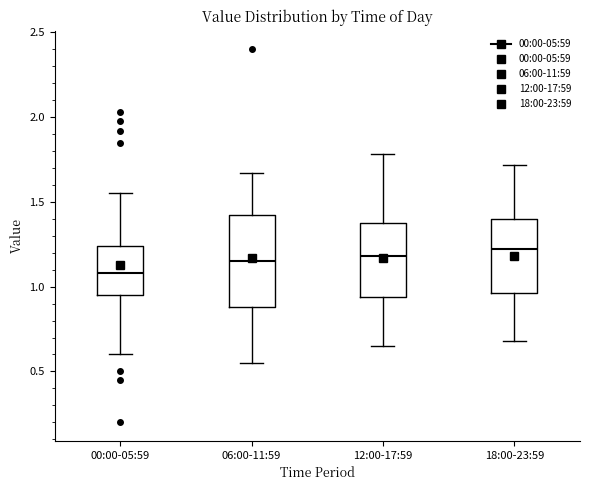

Reading left to right, transcribe this box plot: for each box, give where its median line is, the range the box spans, and where its two whiskers end, as read against the y-axis. The values are not printed on the chart, so give them approximately, as read against the axis.

00:00-05:59: median 1.10, box 0.95 to 1.25, whiskers 0.60 to 1.55
06:00-11:59: median 1.15, box 0.90 to 1.40, whiskers 0.55 to 1.65
12:00-17:59: median 1.20, box 0.95 to 1.40, whiskers 0.65 to 1.80
18:00-23:59: median 1.20, box 0.95 to 1.40, whiskers 0.70 to 1.70